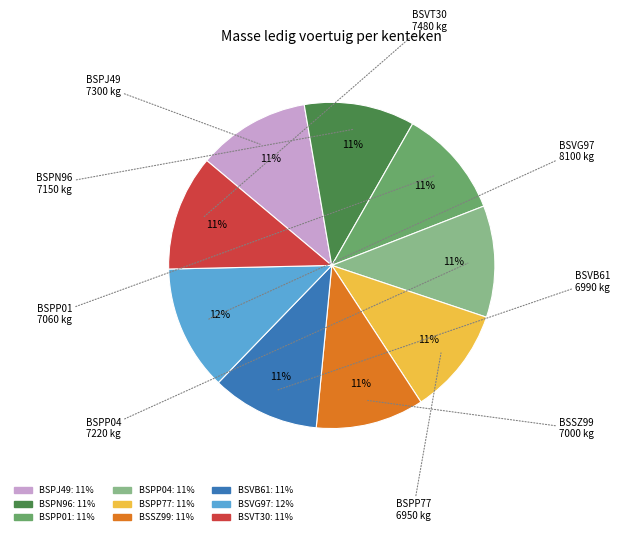

To the nearest percent, what is the average slice percentage?

11%